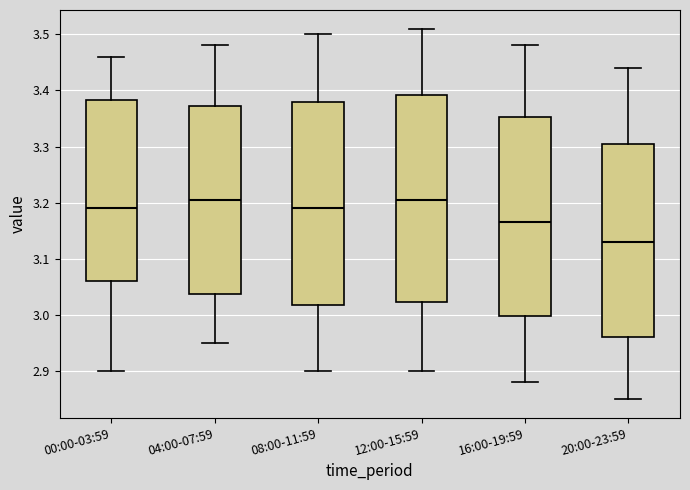

Reading left to right, transcribe this box plot: for each box, give where its median line is, the range the box spans, and where its two whiskers end, as read against the y-axis. The values are not printed on the chart, so give them approximately, as read against the axis.

00:00-03:59: median 3.19, box 3.06 to 3.38, whiskers 2.90 to 3.46
04:00-07:59: median 3.21, box 3.04 to 3.37, whiskers 2.95 to 3.48
08:00-11:59: median 3.19, box 3.02 to 3.38, whiskers 2.90 to 3.50
12:00-15:59: median 3.21, box 3.02 to 3.39, whiskers 2.90 to 3.51
16:00-19:59: median 3.17, box 3.00 to 3.35, whiskers 2.88 to 3.48
20:00-23:59: median 3.13, box 2.96 to 3.31, whiskers 2.85 to 3.44